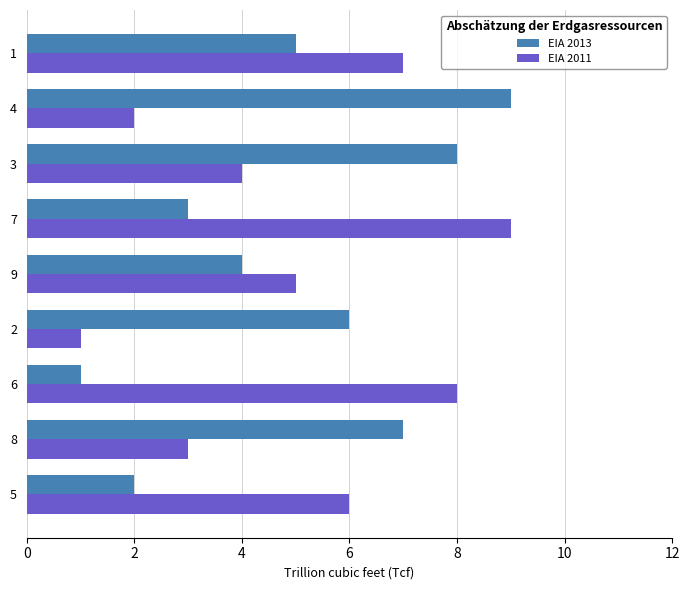

How many data points in EIA 2011 are less than 5?

4